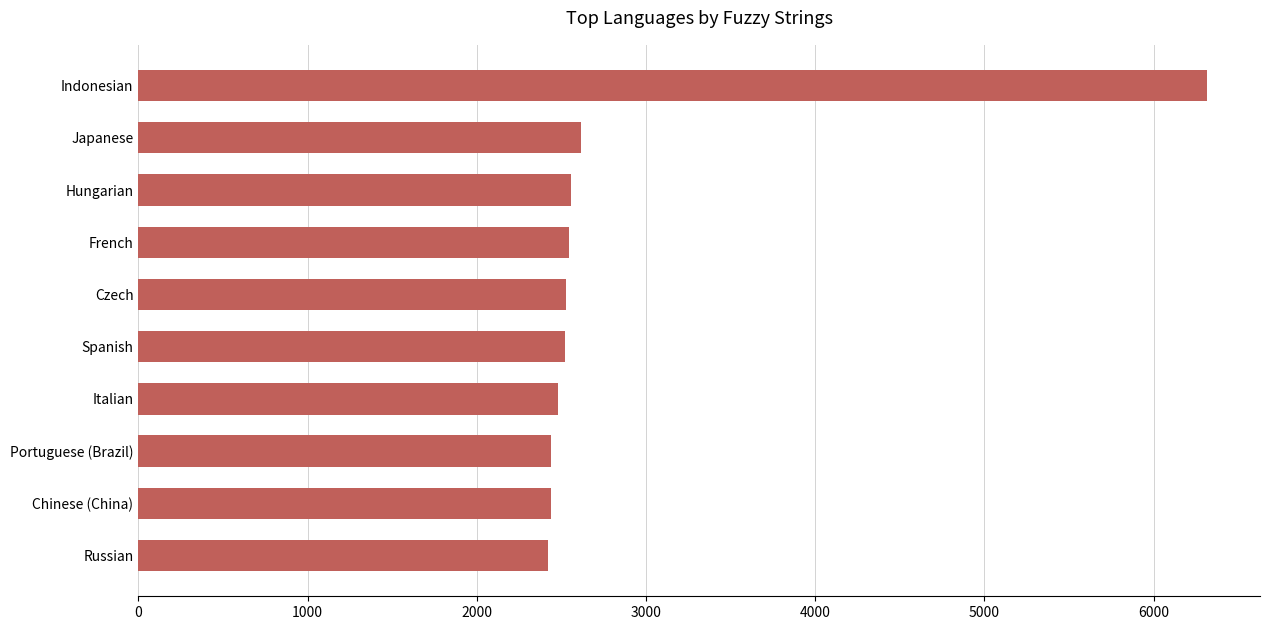

What is the average value?

2886